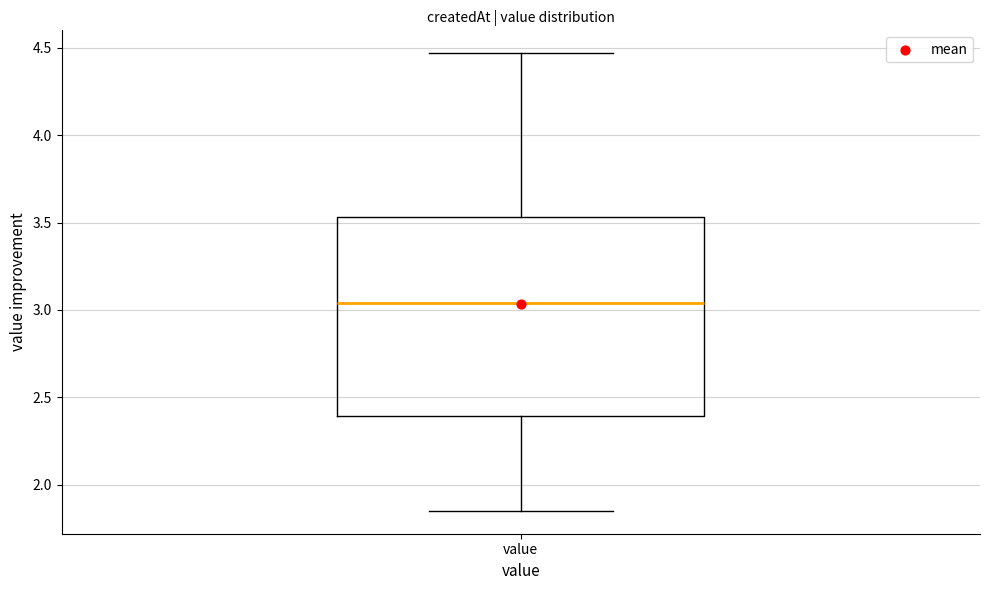

Transcribe this box plot: give where the median line is, the range the box spans, and where the two whiskers end, as read against the y-axis. The values are not printed on the chart, so give them approximately, as read against the axis.

median 3.05, box 2.40 to 3.55, whiskers 1.85 to 4.45